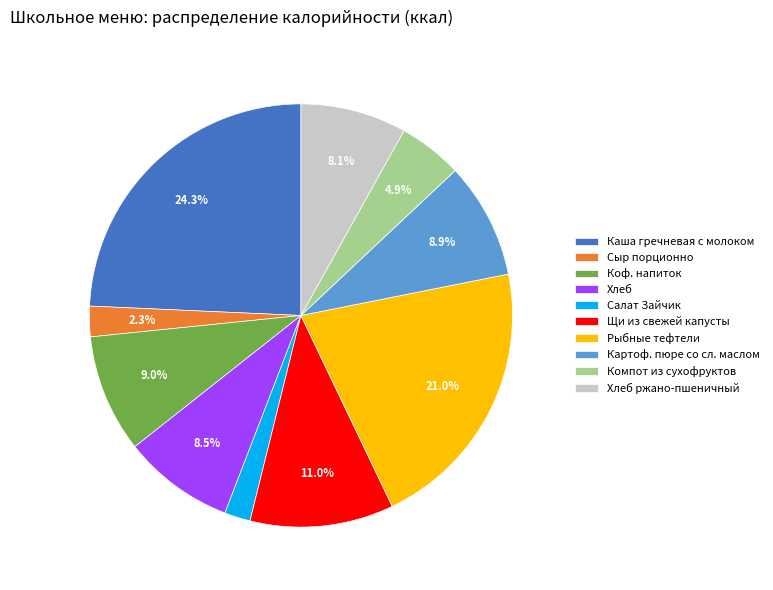

Does any single category account for the majority?

No